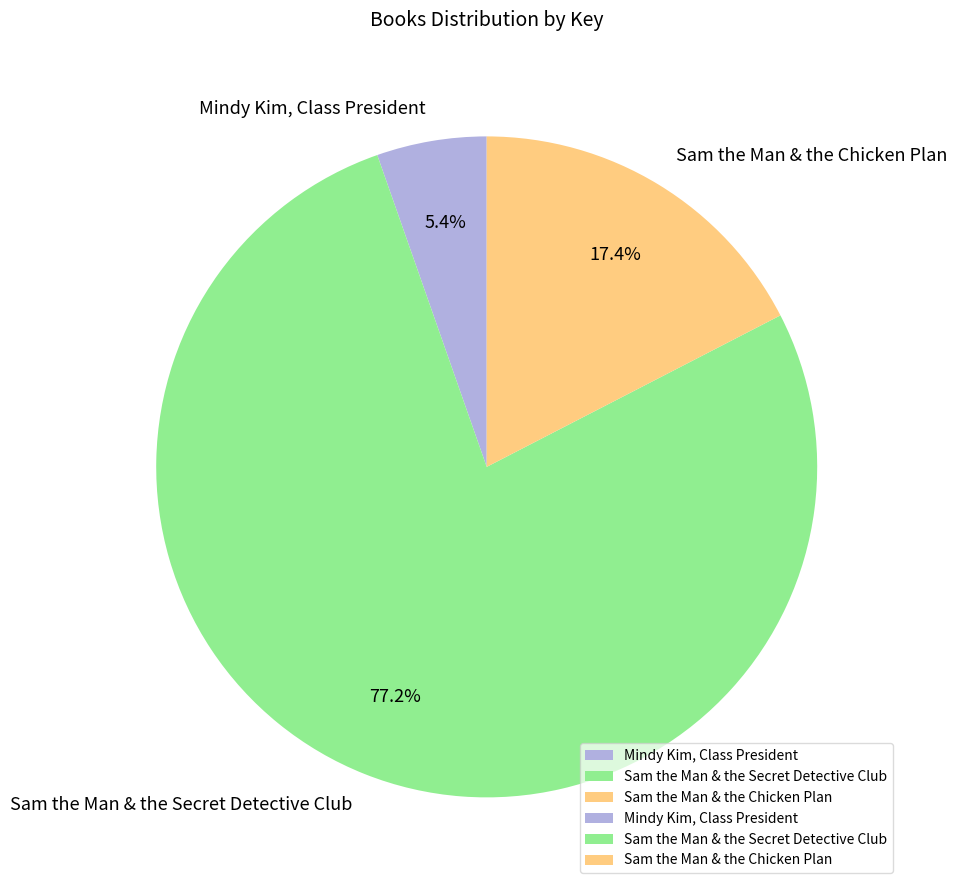

What percentage is NOT represented by Mindy Kim, Class President?

94.6%